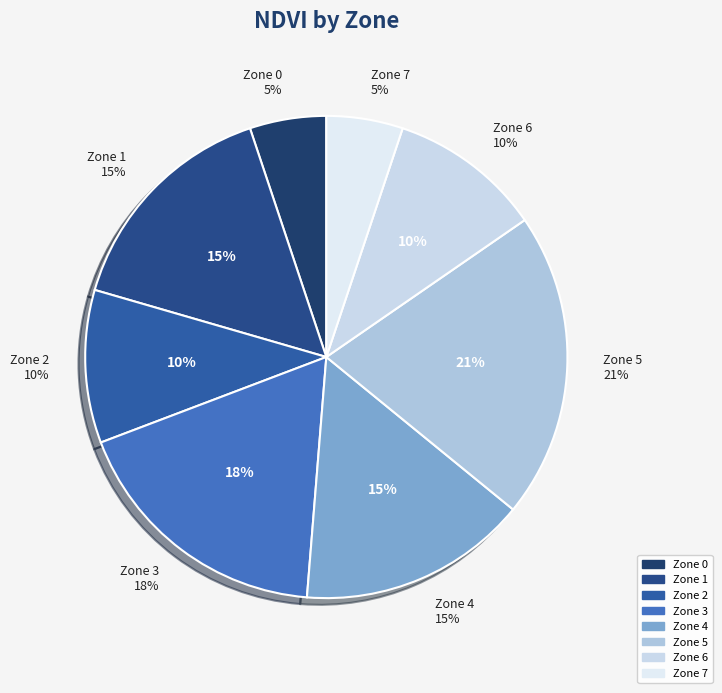

Rank the categories by value from lowest to highest.

Zone 0, Zone 7, Zone 2, Zone 6, Zone 1, Zone 4, Zone 3, Zone 5